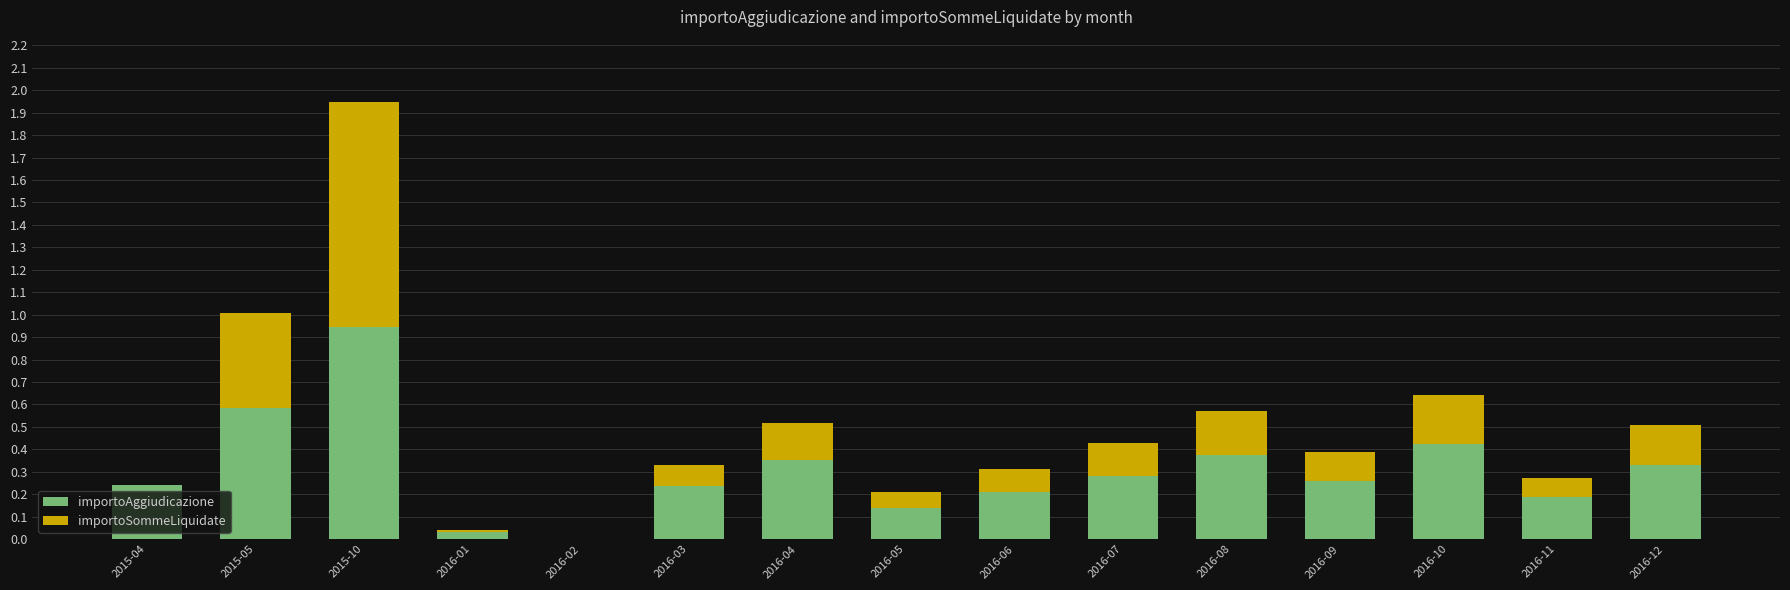

True or false: importoAggiudicazione has a value of 0.3 at 2016-12.

True